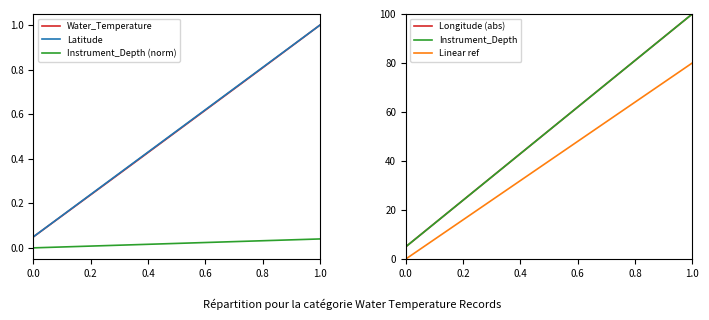

Reading left to right, extract all data points from this chart.

Water_Temperature: 0.0	0.1	0.1	0.2	0.2	0.3	0.3	0.4	0.4	0.5	0.5	0.6	0.6	0.7	0.7	0.8	0.8	0.9	0.9	1.0
Latitude: 0.0	0.1	0.1	0.2	0.2	0.3	0.3	0.4	0.4	0.5	0.5	0.6	0.6	0.7	0.7	0.8	0.8	0.9	0.9	1.0
Instrument_Depth (norm): 0.0	0.0	0.0	0.0	0.0	0.0	0.0	0.0	0.0	0.0	0.0	0.0	0.0	0.0	0.0	0.0	0.0	0.0	0.0	0.0
Longitude (abs): 5.0	10.0	15.0	20.0	25.0	30.0	35.0	40.0	45.0	50.0	55.0	60.0	65.0	70.0	75.0	80.0	85.0	90.0	95.0	100.0
Instrument_Depth: 5.0	10.0	15.0	20.0	25.0	30.0	35.0	40.0	45.0	50.0	55.0	60.0	65.0	70.0	75.0	80.0	85.0	90.0	95.0	100.0
Linear ref: 0.0	4.2	8.4	12.6	16.8	21.1	25.3	29.5	33.7	37.9	42.1	46.3	50.5	54.7	58.9	63.2	67.4	71.6	75.8	80.0